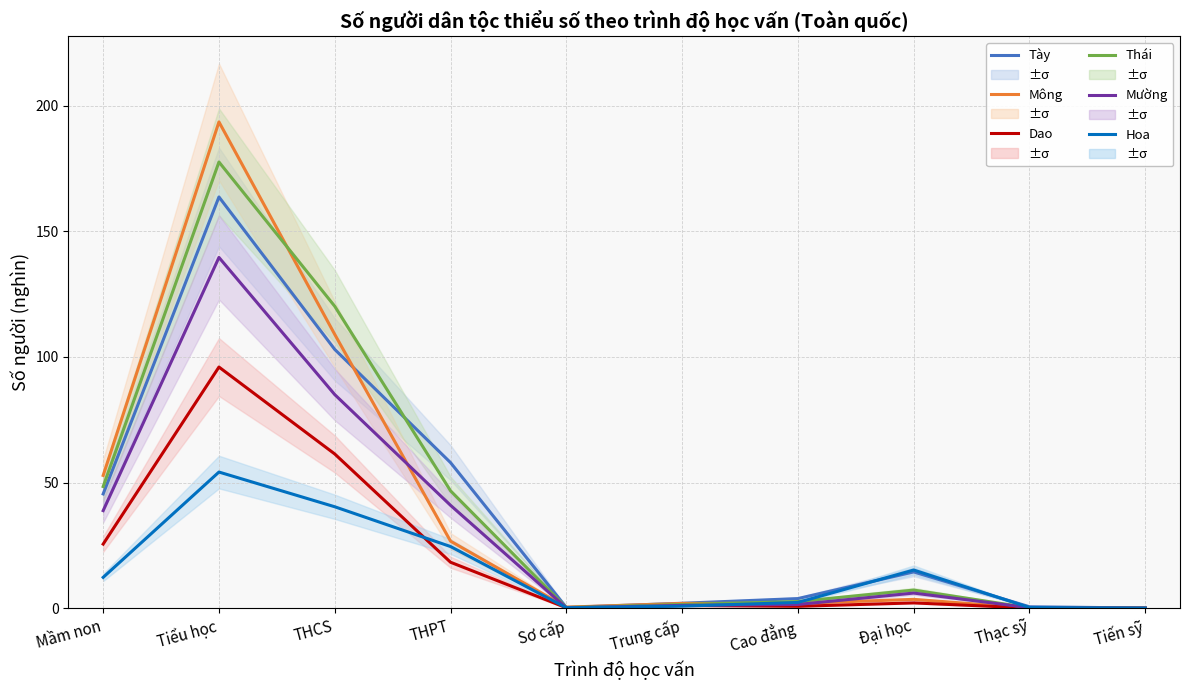

At which label is Dao closest to 47?

THCS